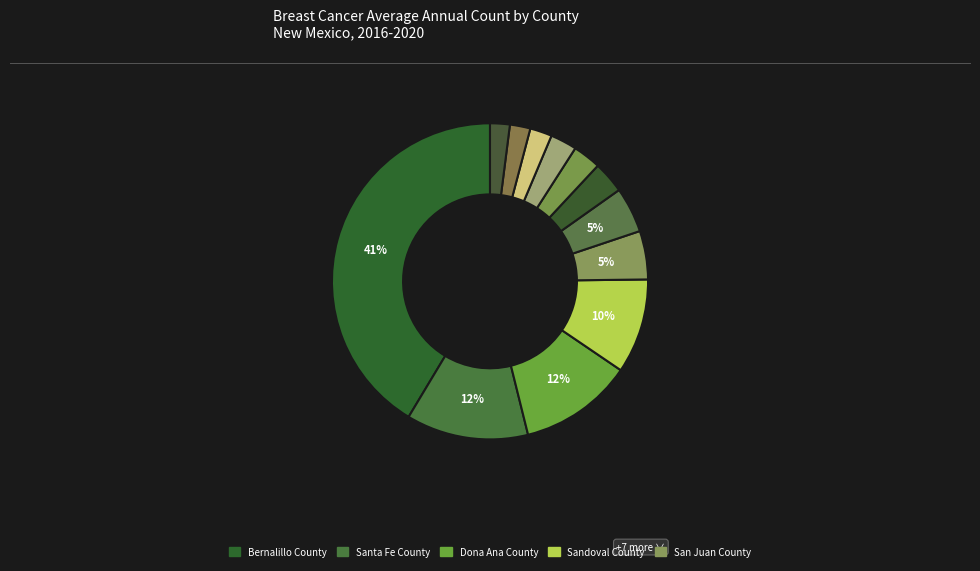

Count the number of slices in the pie.

12